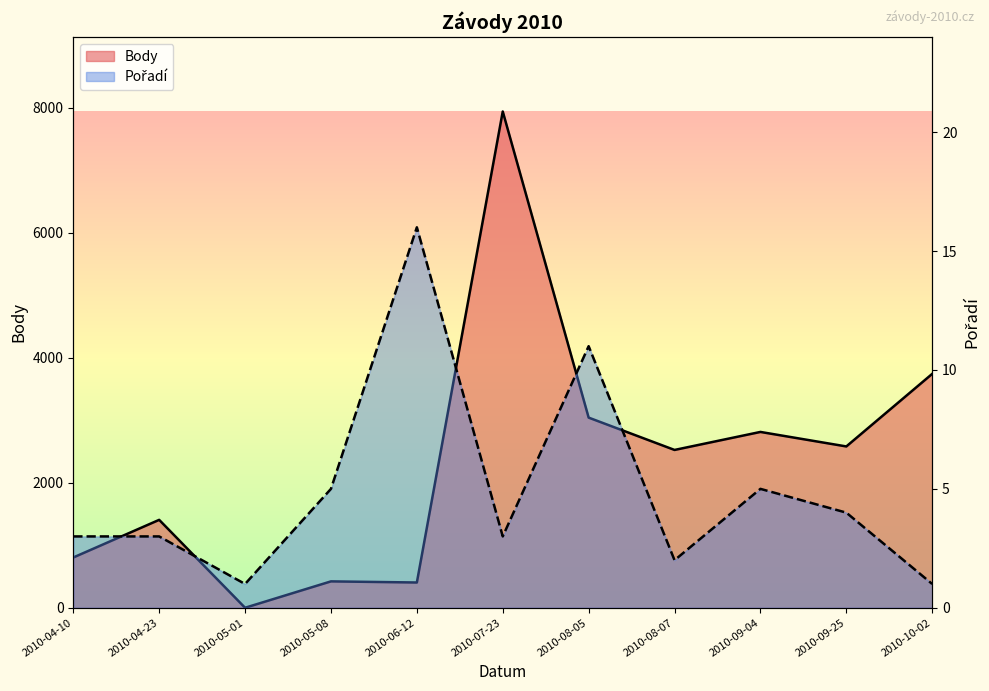

Which series has the largest range (max minus min)?

Body